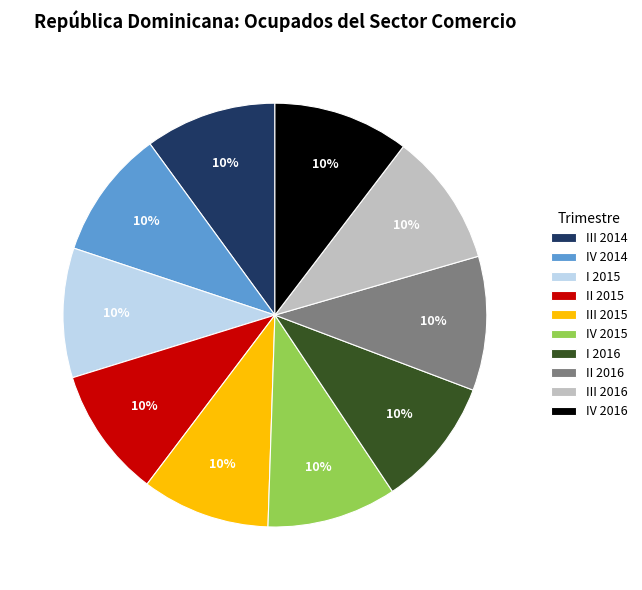

What is the ratio of the value at II 2016 to the value at III 2016?

1.0